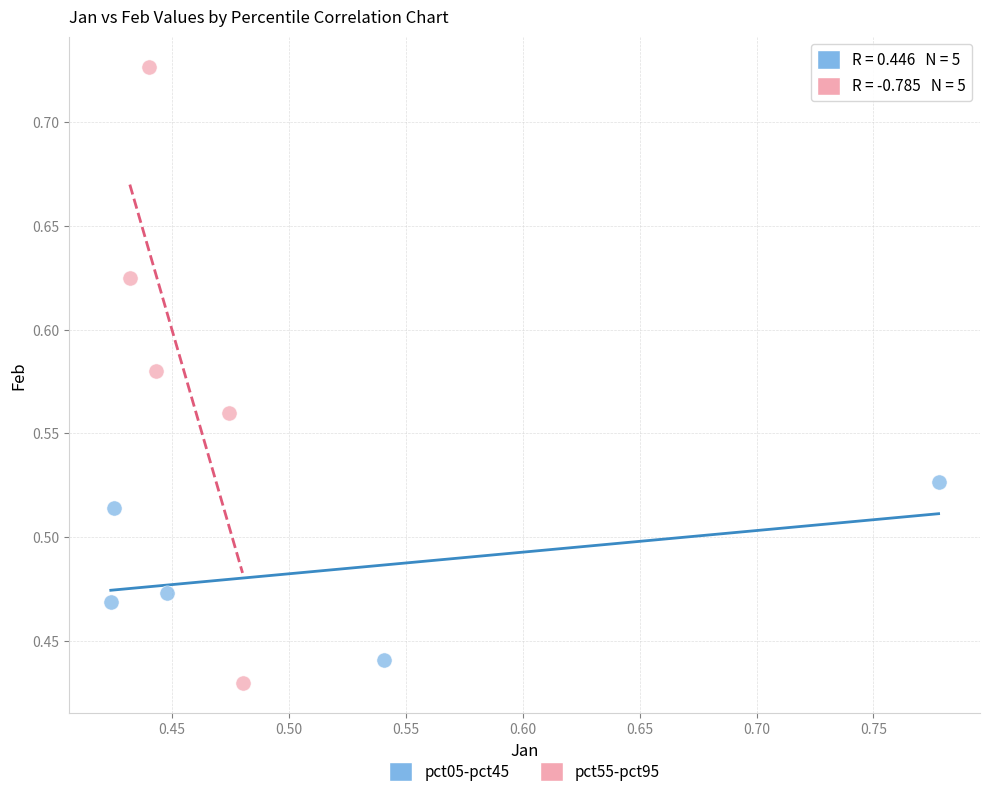

Which series contains the highest Y value?

pct55-pct95